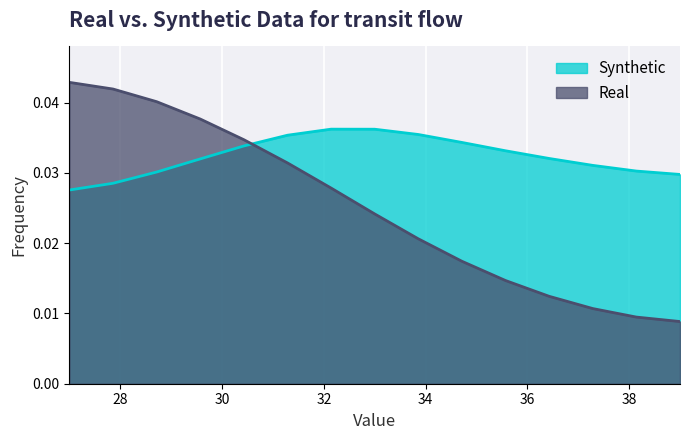

Count the Synthetic values in the range 0 to 1.

15